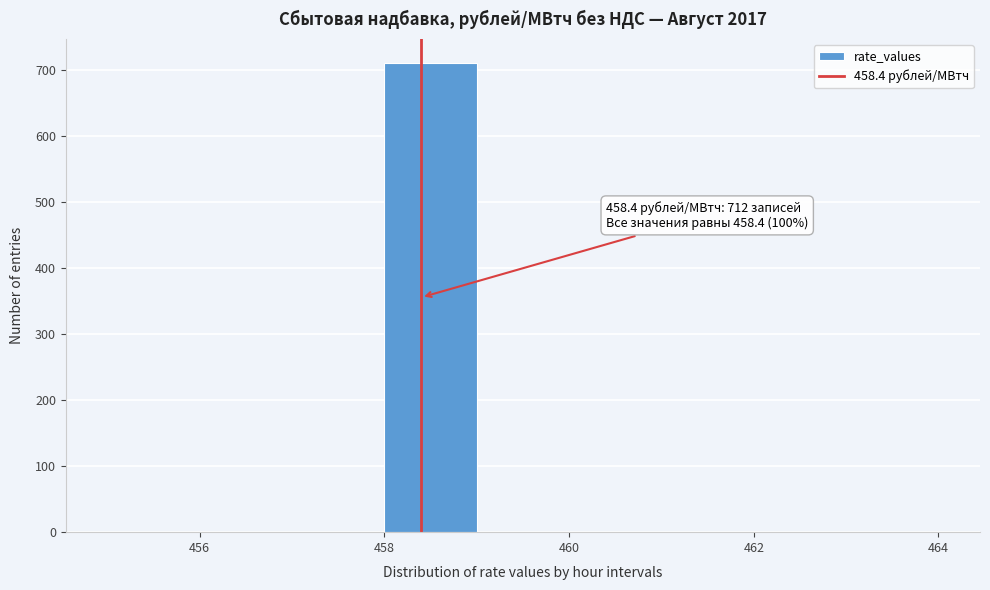

Which range on the x-axis has the tallest bar?

458 to 459